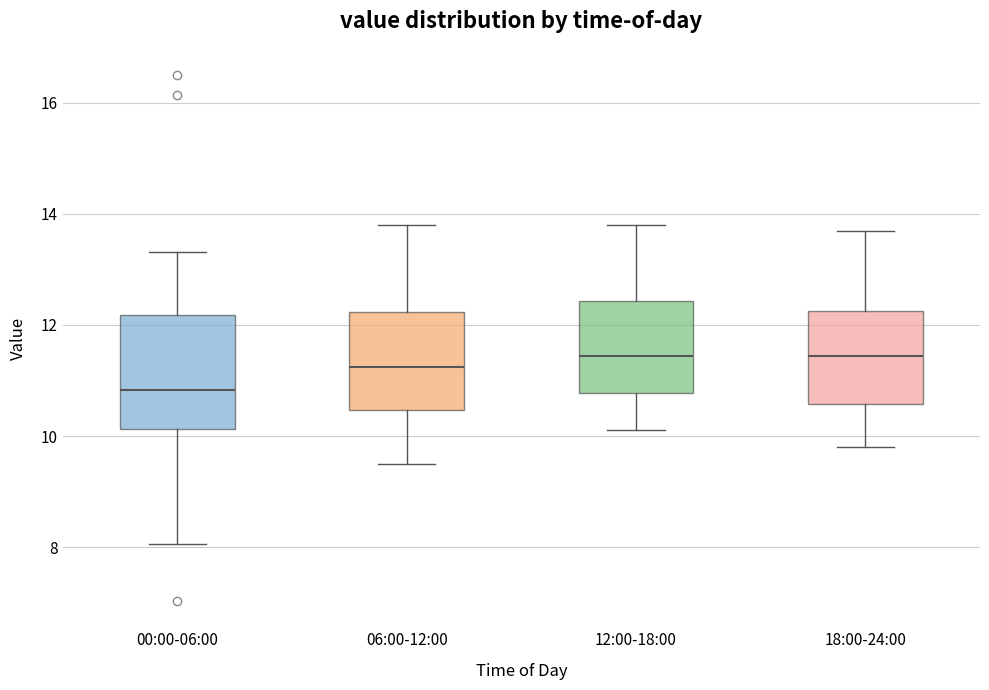

Reading left to right, read every box against the y-axis: the position of its median line, the range the box covers, and the ends of its whiskers. The values are not printed on the chart, so give them approximately, as read against the axis.

00:00-06:00: median 10.8, box 10.2 to 12.2, whiskers 8.0 to 13.4
06:00-12:00: median 11.2, box 10.4 to 12.2, whiskers 9.6 to 13.8
12:00-18:00: median 11.4, box 10.8 to 12.4, whiskers 10.2 to 13.8
18:00-24:00: median 11.4, box 10.6 to 12.2, whiskers 9.8 to 13.8